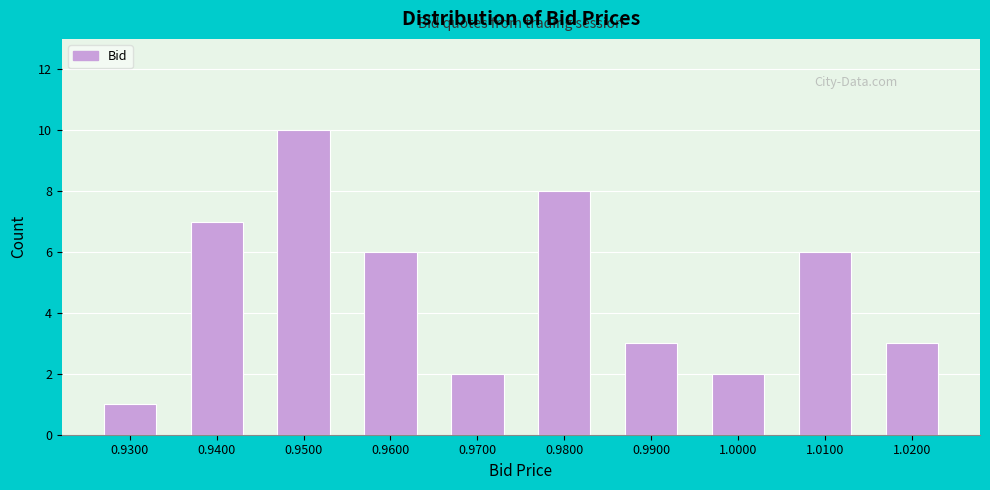

Reading left to right, transcribe all the data shown in this chart.

1	7	10	6	2	8	3	2	6	3